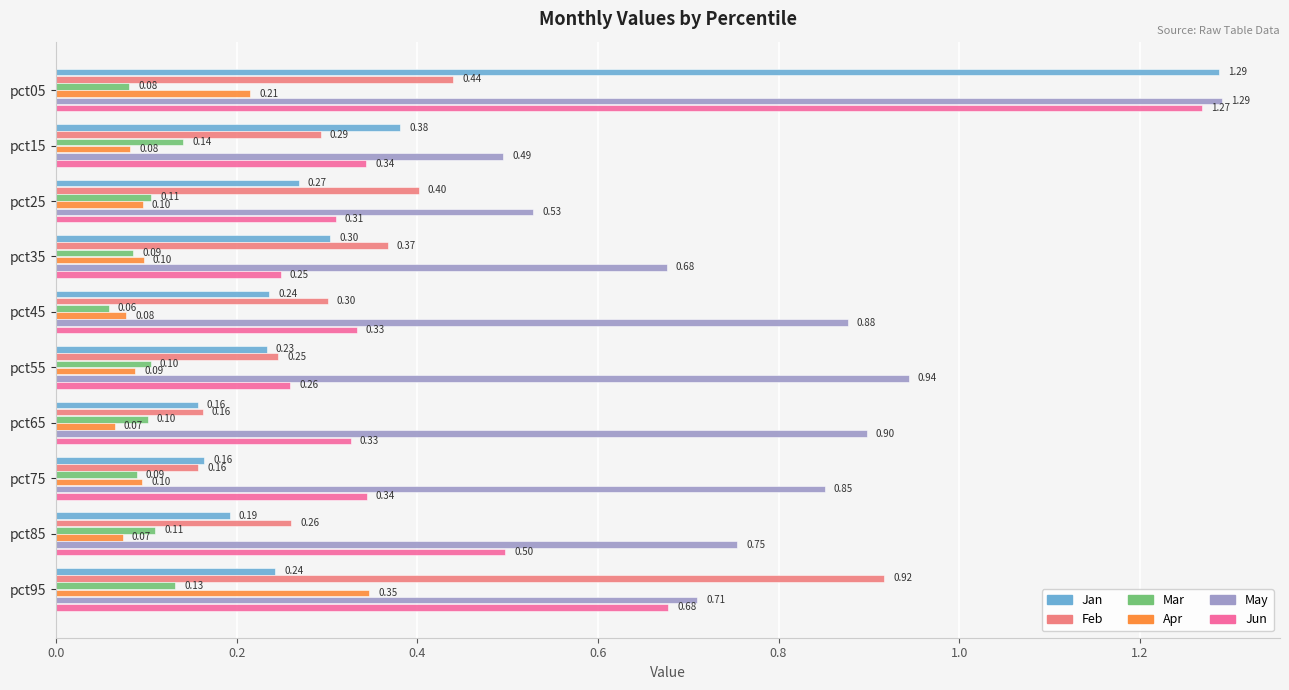

What is the sum of the Apr values at pct95 and pct45?

0.4